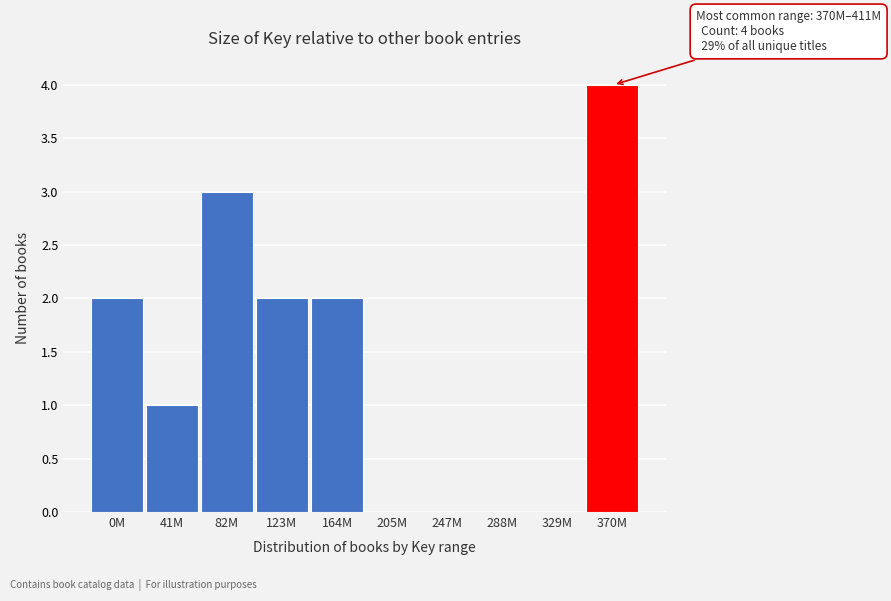

Reading right to left, list all the values displayed in this chart.

370M=4	329M=0	288M=0	247M=0	205M=0	164M=2	123M=2	82M=3	41M=1	0M=2